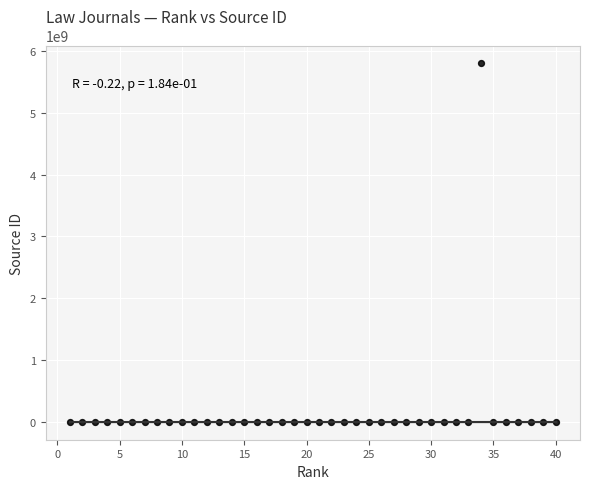

What is the range of X values (max minus min)?

39